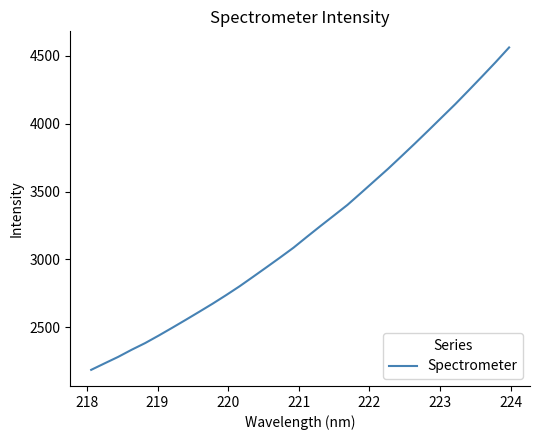

What is the maximum value shown in the chart?

4562.2